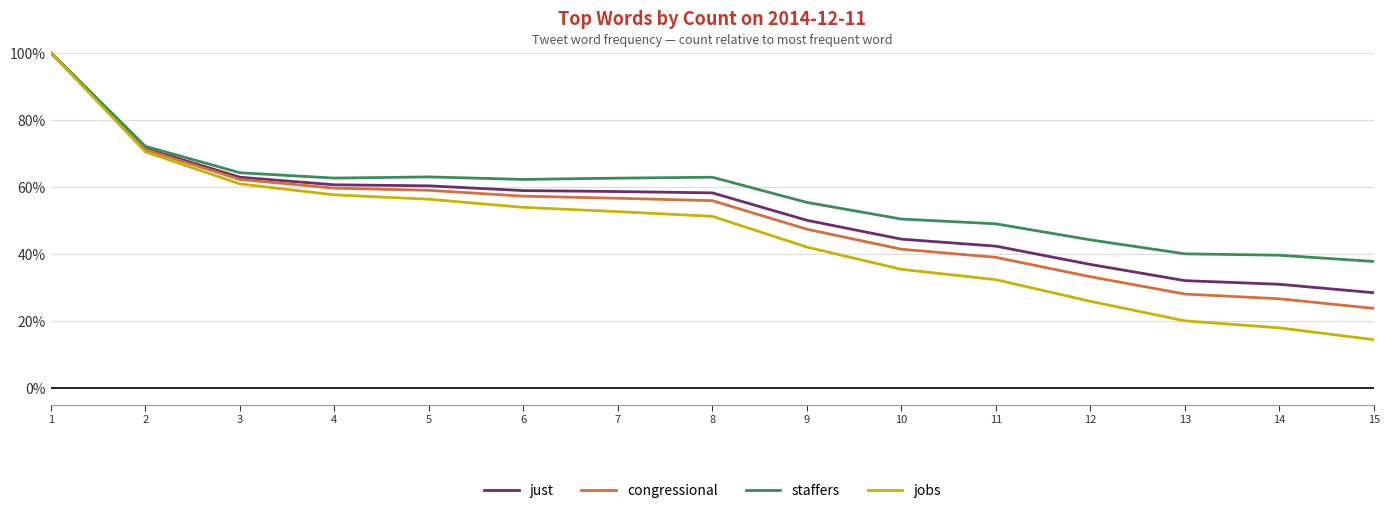

Read the jobs value at 12.

25.8